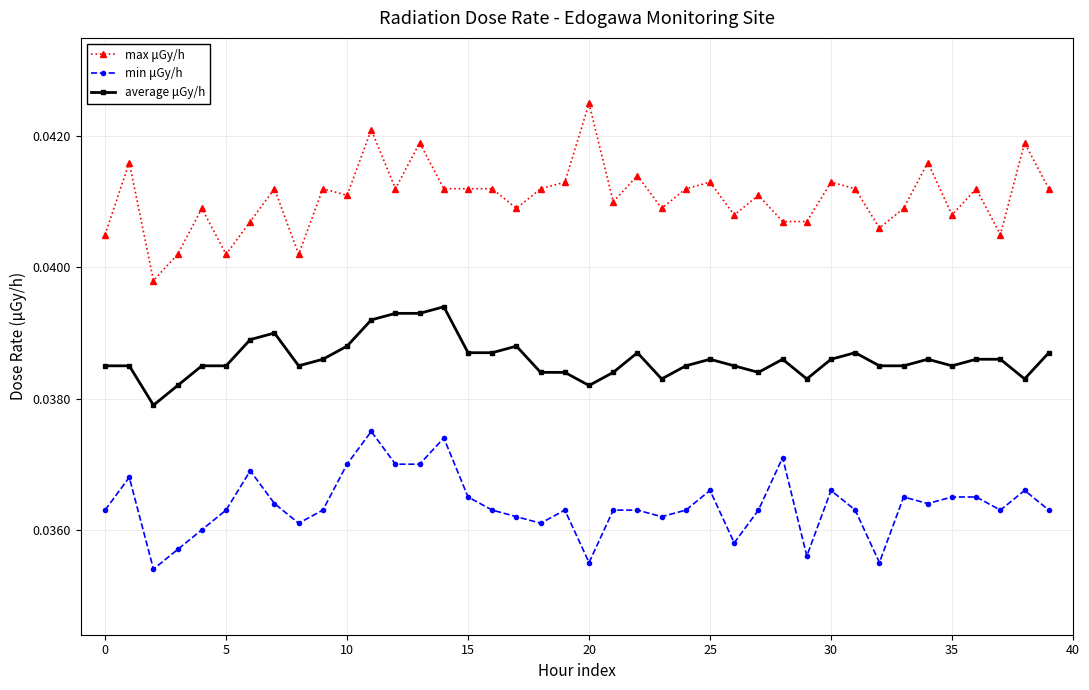

True or false: min μGy/h has more than 0 points higher than both neighbors.

True